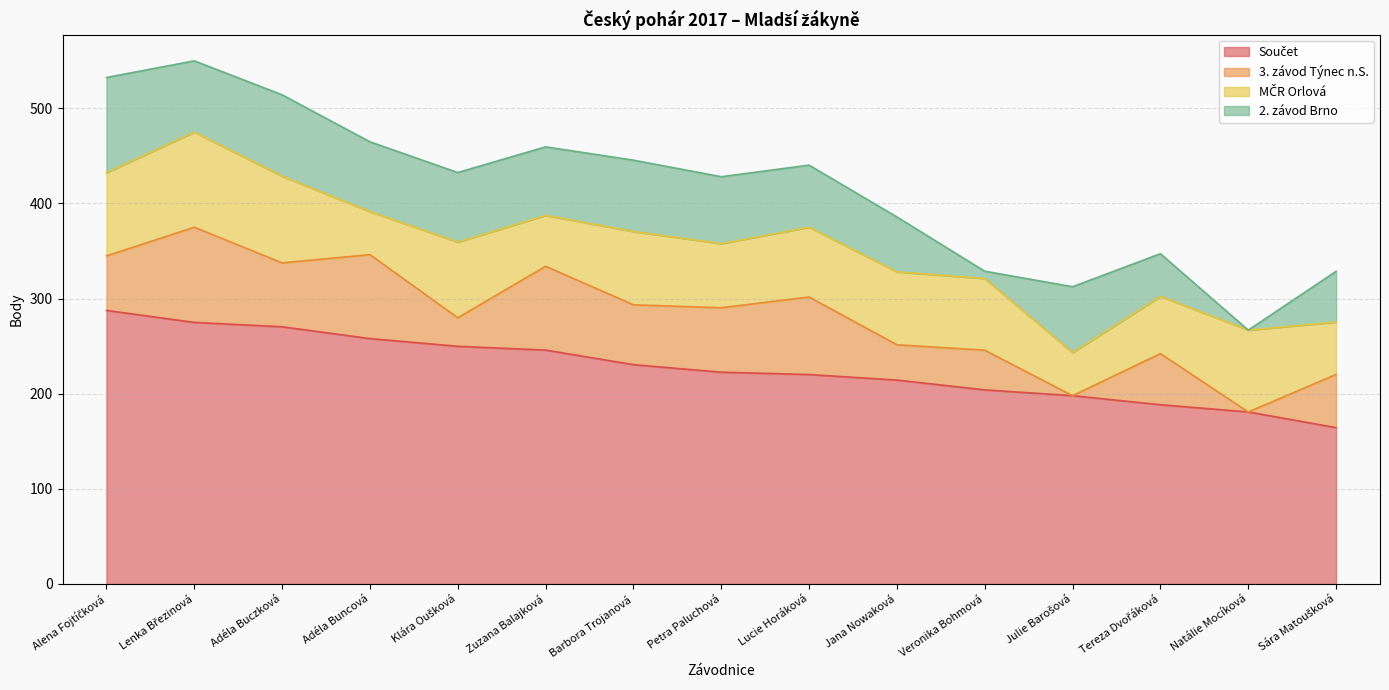

The MČR Orlová series shows 15.8 at Tereza Dvořáková. True or false?

False